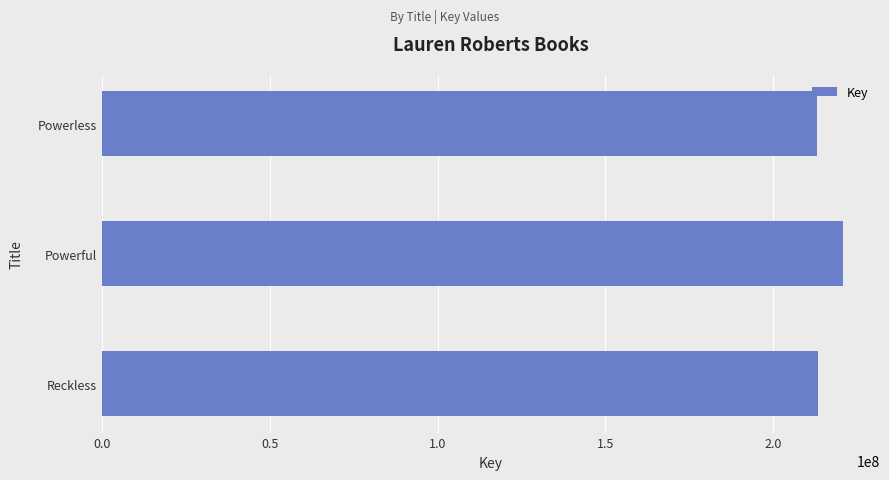

What is the sum of all values?

647468378